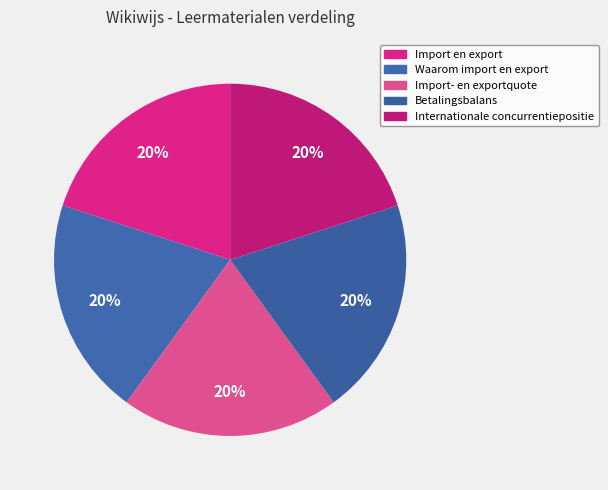

Which slice is the largest?

Internationale concurrentiepositie